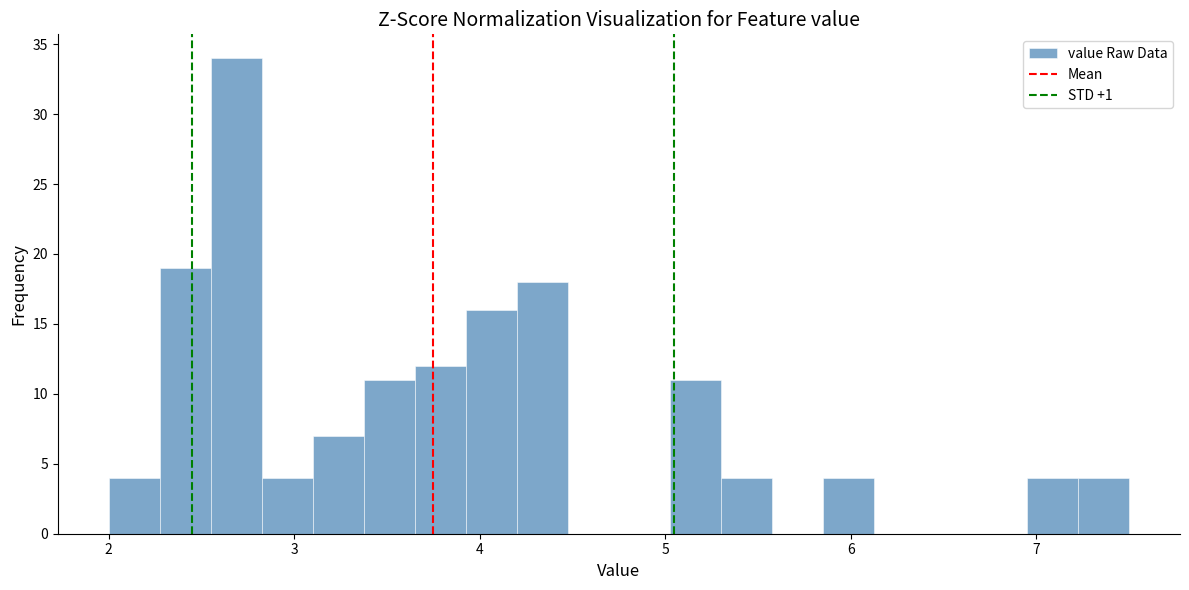

Around what value on the x-axis is the tallest bar? Give the approximate position of its centre, as read against the axis.

2.7